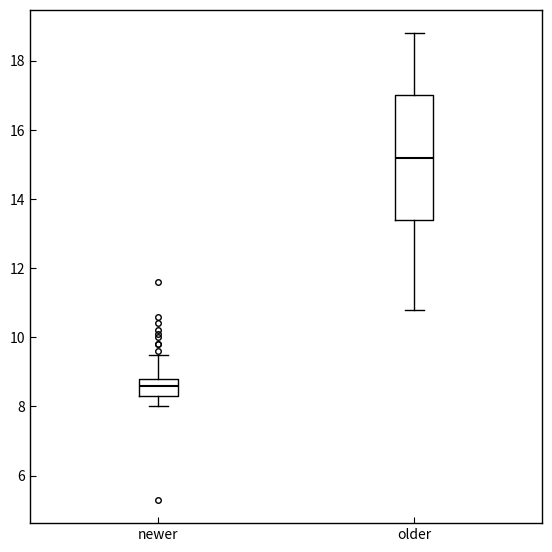

Reading left to right, read every box against the y-axis: the position of its median line, the range the box covers, and the ends of its whiskers. The values are not printed on the chart, so give them approximately, as read against the axis.

newer: median 8.6, box 8.4 to 8.8, whiskers 8.0 to 9.6
older: median 15.2, box 13.4 to 17.0, whiskers 10.8 to 18.8